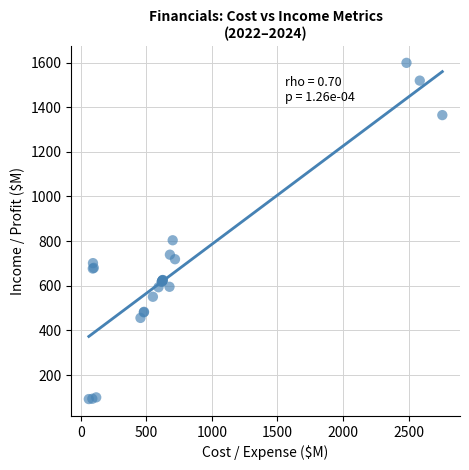

What Y value in the scatter plot is closest to 845?

803.8